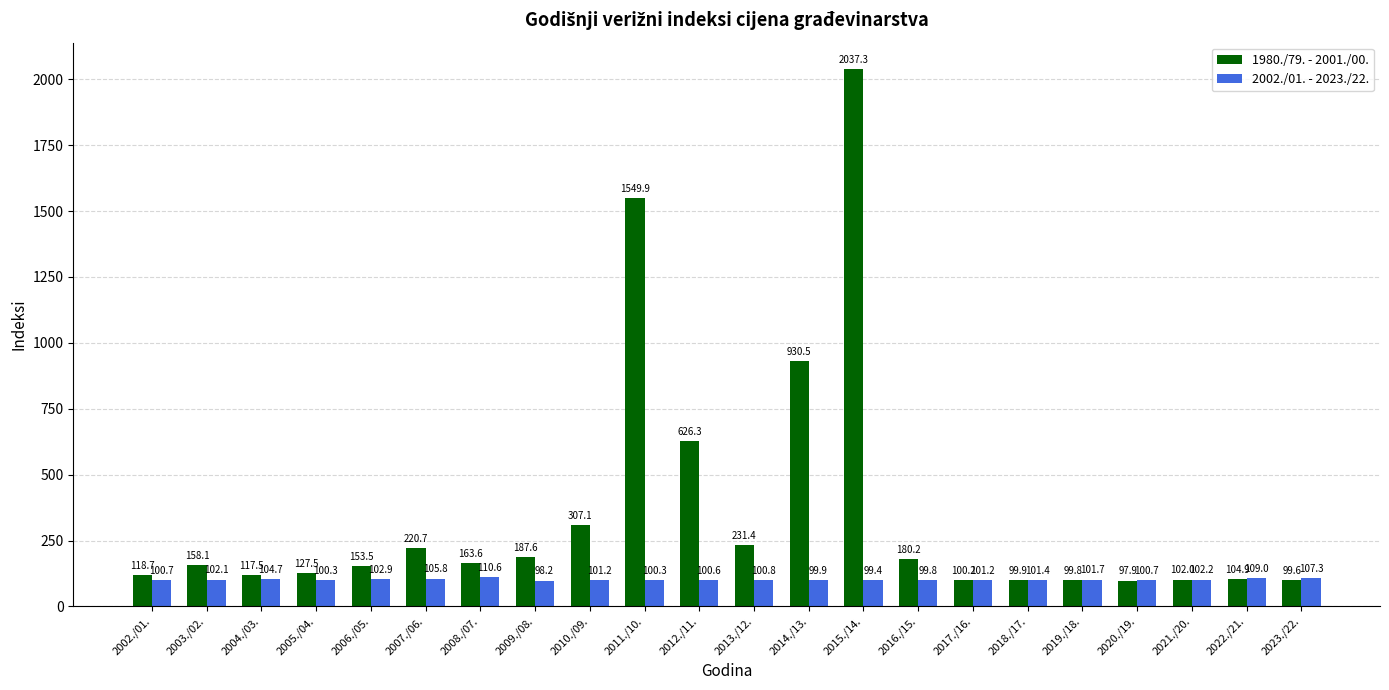

What is the label of the 9th bar from the left?

2010./09.